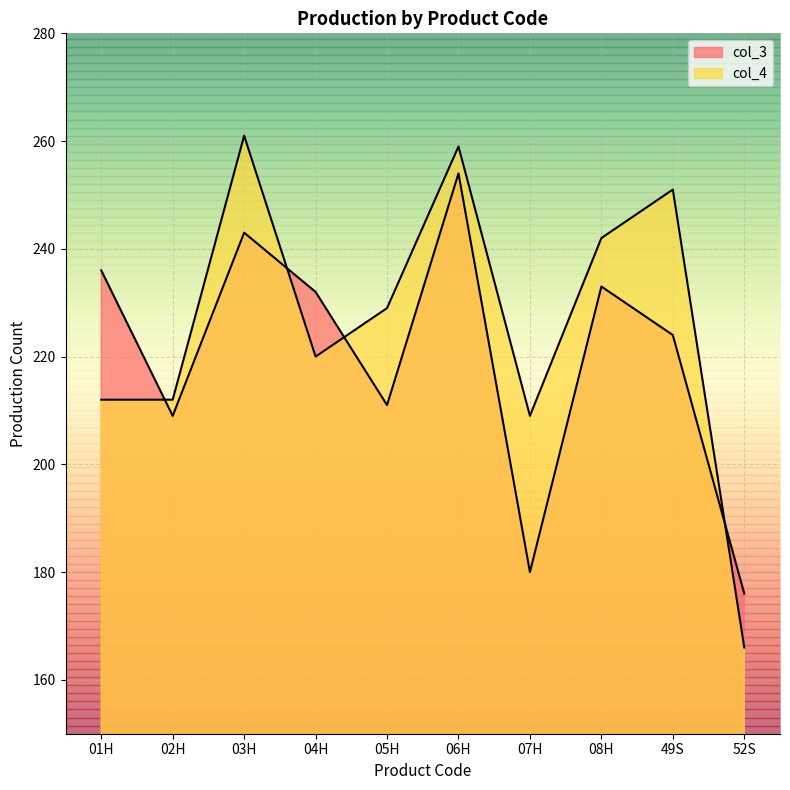

Reading left to right, extract all data points from this chart.

col_3: 01H=236	02H=209	03H=243	04H=232	05H=211	06H=254	07H=180	08H=233	49S=224	52S=176
col_4: 01H=212	02H=212	03H=261	04H=220	05H=229	06H=259	07H=209	08H=242	49S=251	52S=166